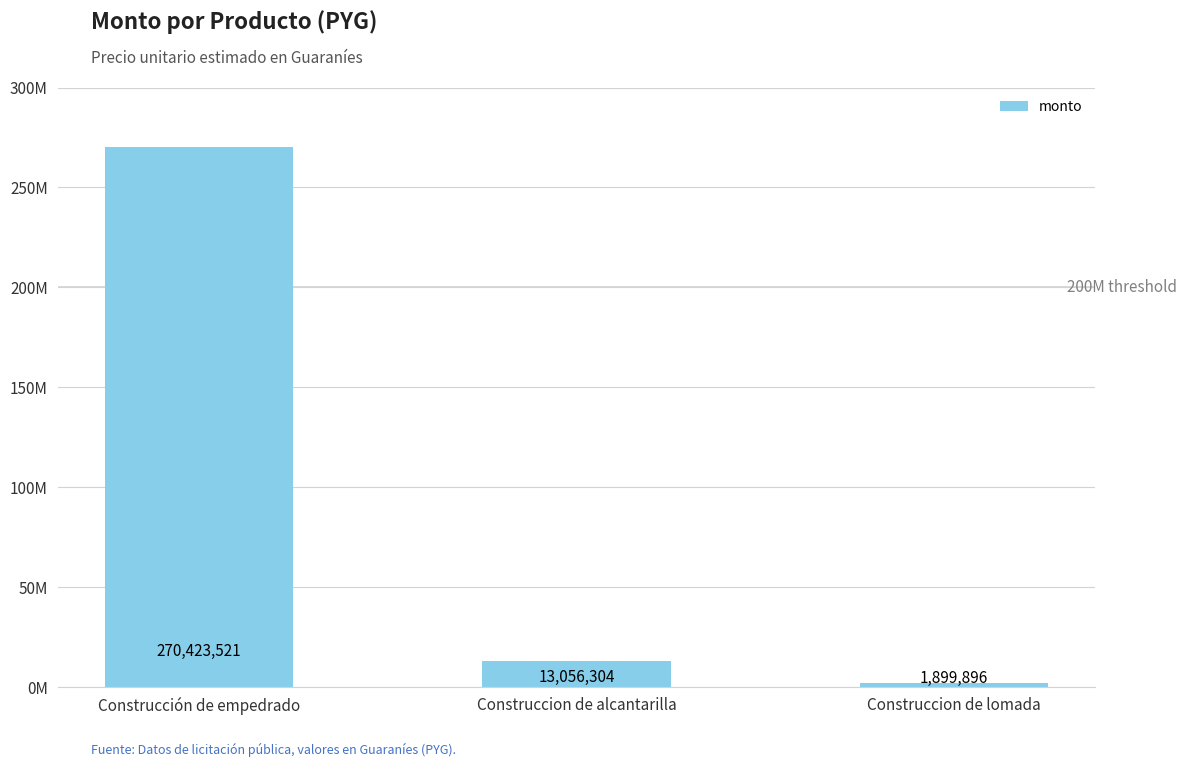

Are the bars grouped side by side (vs. stacked)?

No